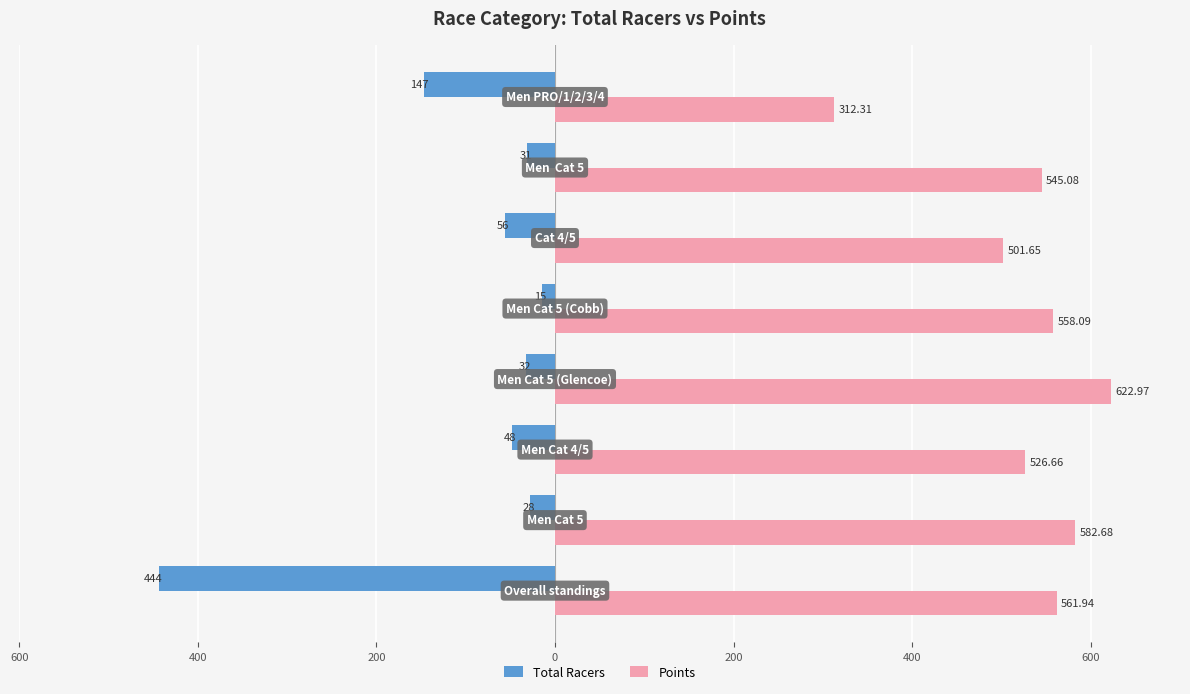

What are all the series names shown in the legend?

Total Racers, Points